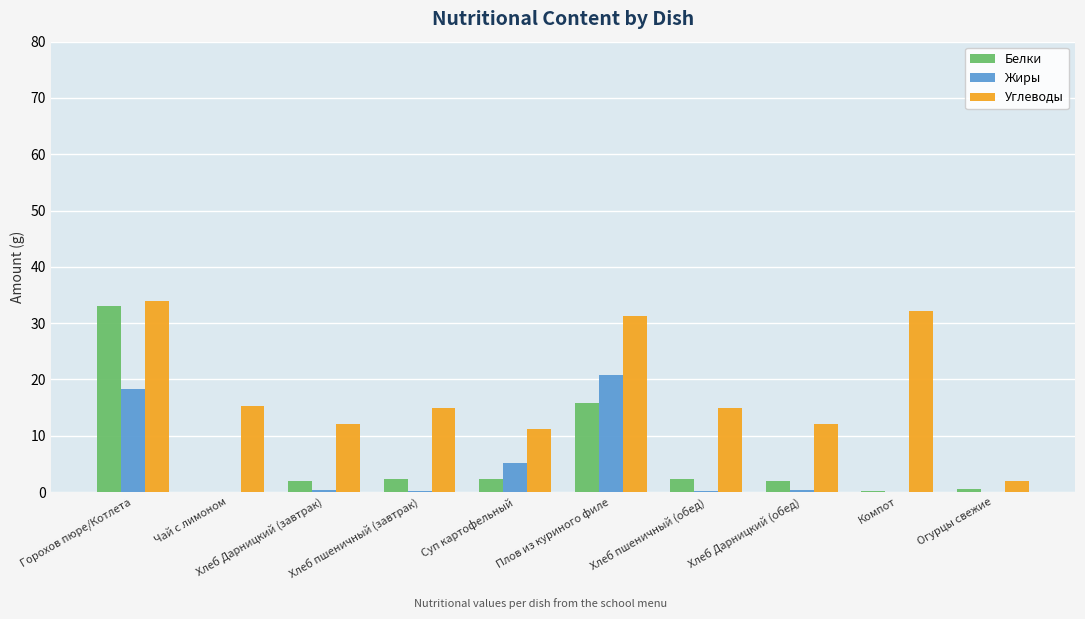

Between Горохов пюре/Котлета and Хлеб пшеничный (обед), which series saw the biggest shift?

Белки